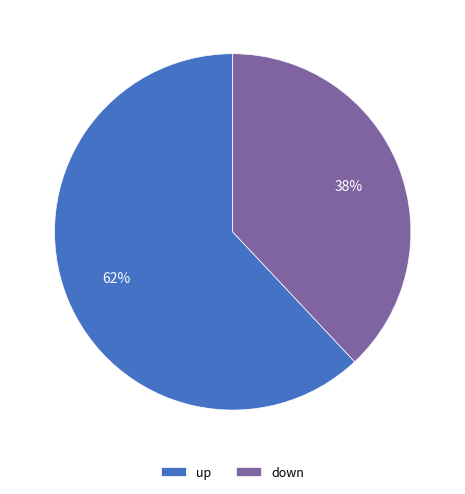

Is it true that down is 46% of the pie?

False